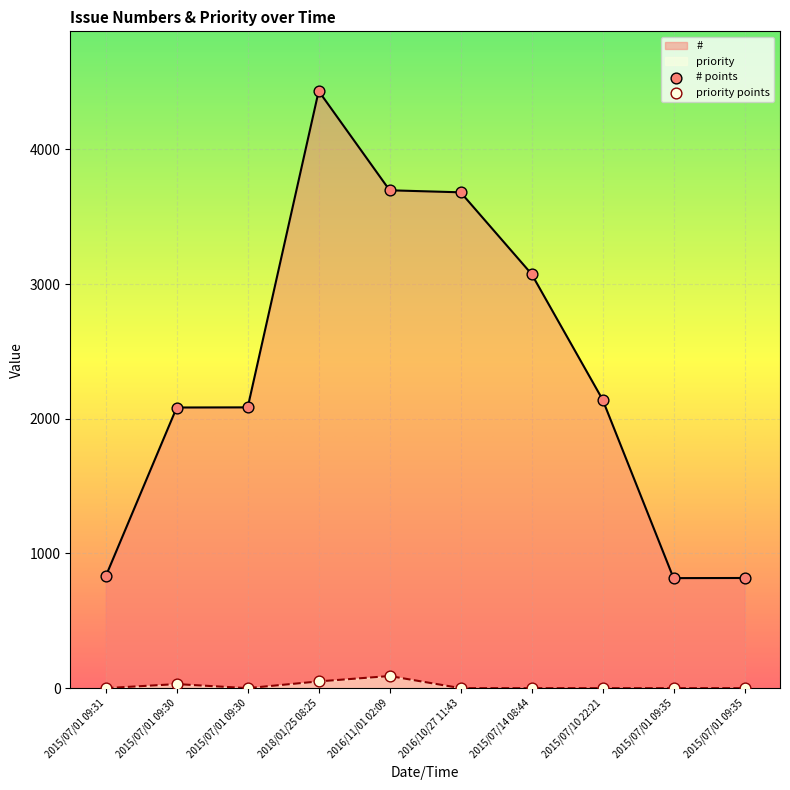

Is the value of priority at 2015/07/01 09:30 greater than the value of # at 2015/07/01 09:30?

No